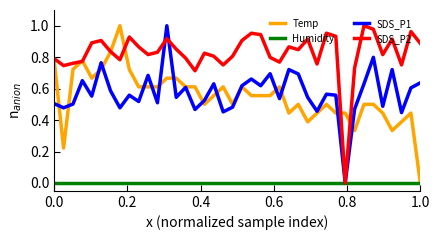

Which series has the largest total across all categories?

SDS_P2